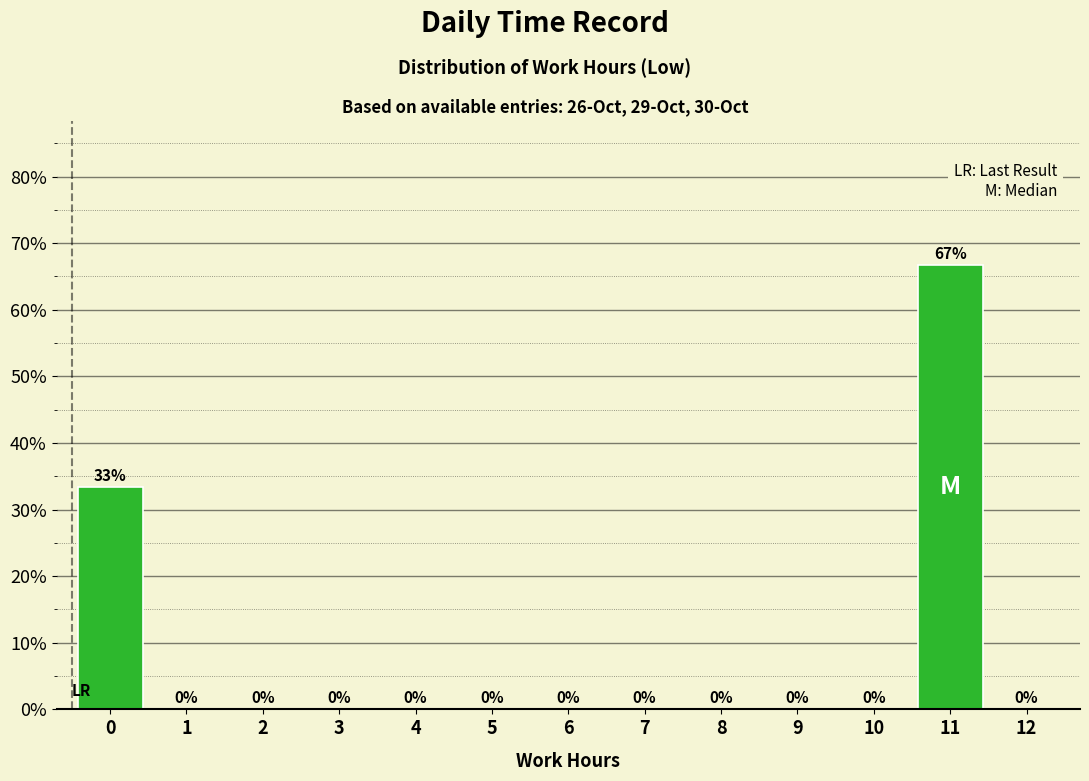

Is it true that the value at 0 is 17.2?

False